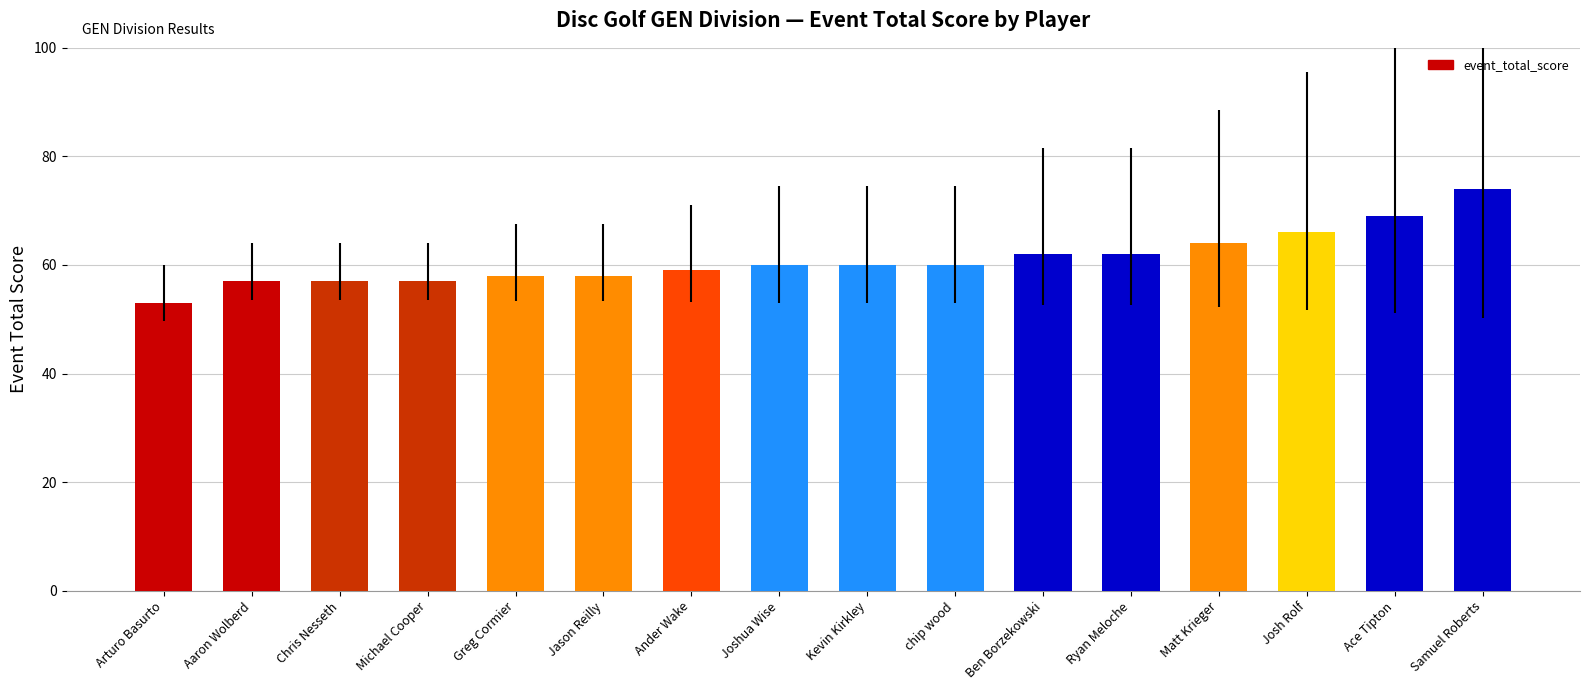

Reading left to right, what are all the values shown in this chart?

53	57	57	57	58	58	59	60	60	60	62	62	64	66	69	74